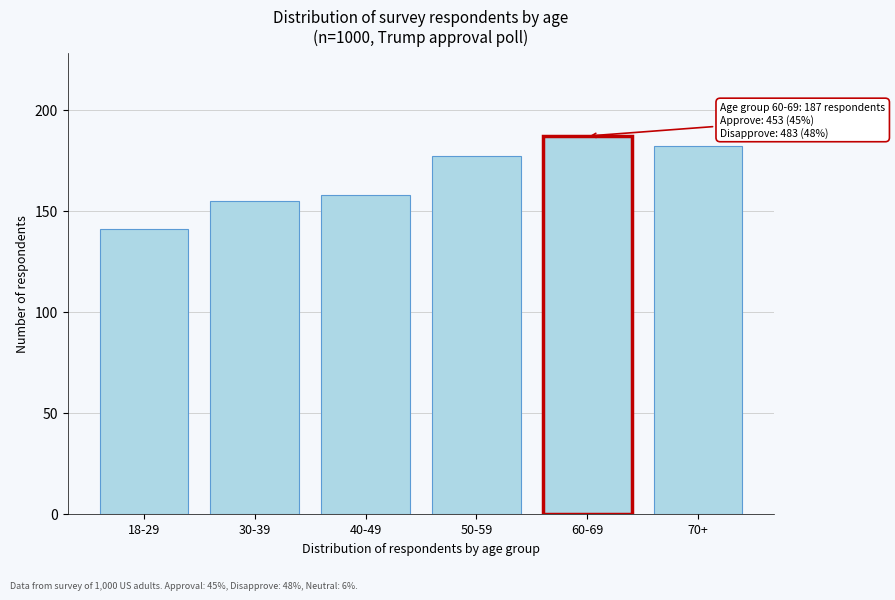

Reading right to left, transcribe all the data shown in this chart.

182	187	177	158	155	141